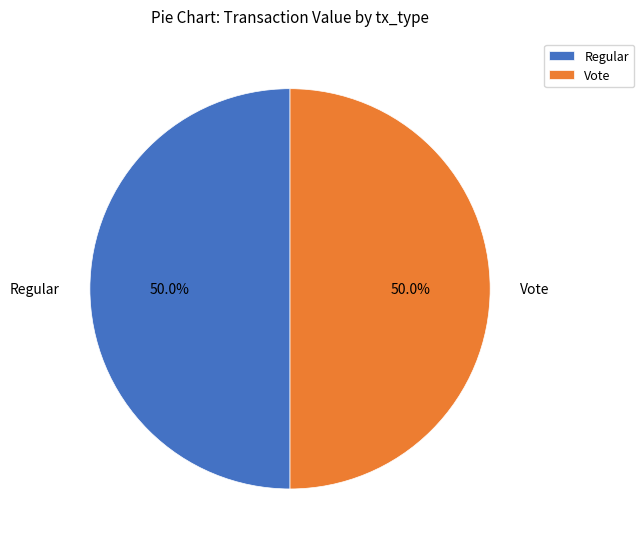

What percentage is NOT represented by Regular?

50.0%